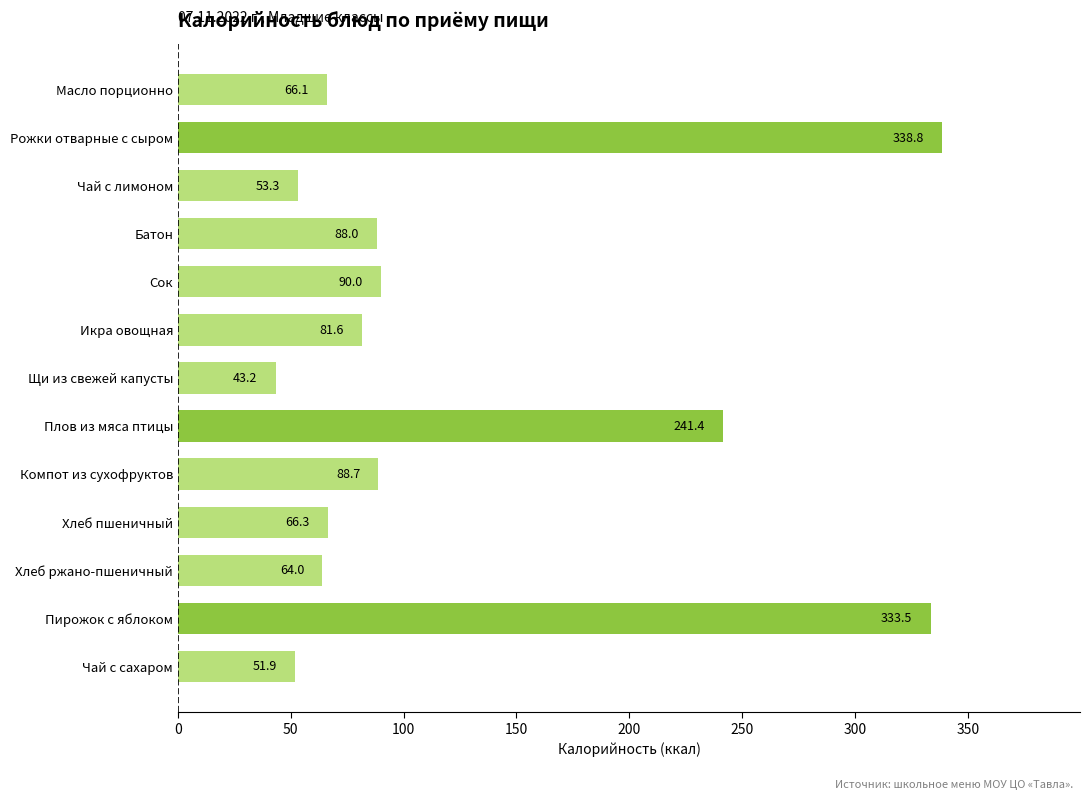

Reading top to bottom, transcribe all the data shown in this chart.

Масло порционно=66.1	Рожки отварные с сыром=338.8	Чай с лимоном=53.3	Батон=88.0	Сок=90.0	Икра овощная=81.6	Щи из свежей капусты=43.2	Плов из мяса птицы=241.4	Компот из сухофруктов=88.7	Хлеб пшеничный=66.3	Хлеб ржано-пшеничный=64.0	Пирожок с яблоком=333.5	Чай с сахаром=51.9